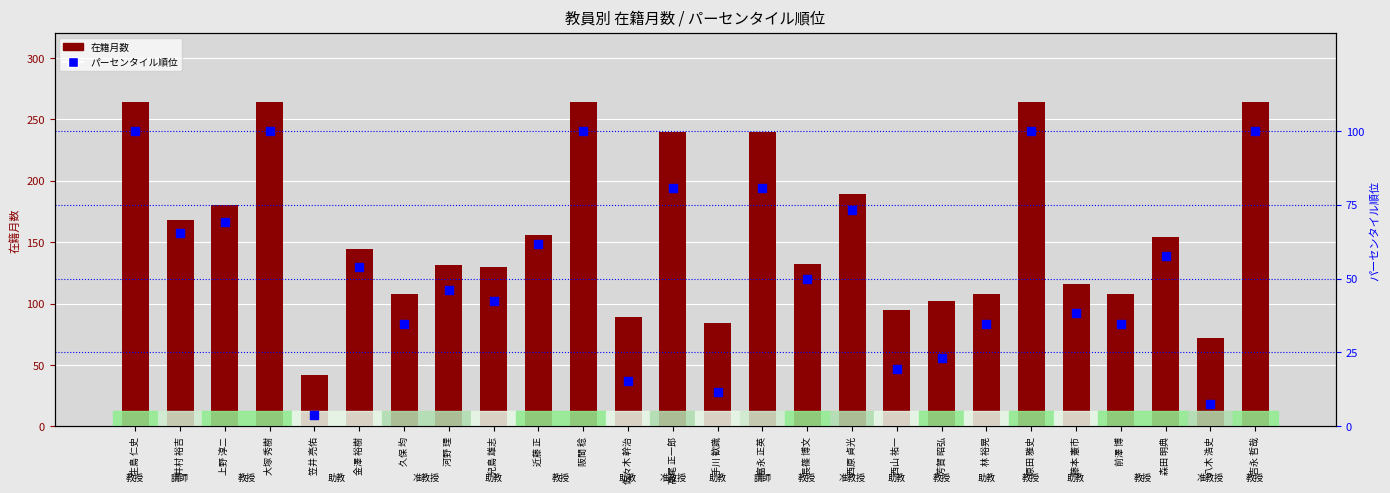

What is the total value across all series at 長篠 博文?

182.0